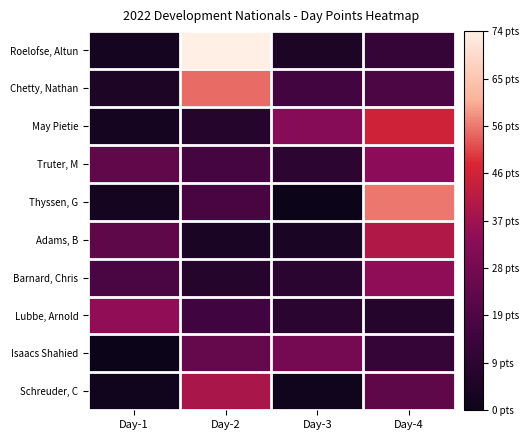

At how many categories does at least one series exceed 64?

1